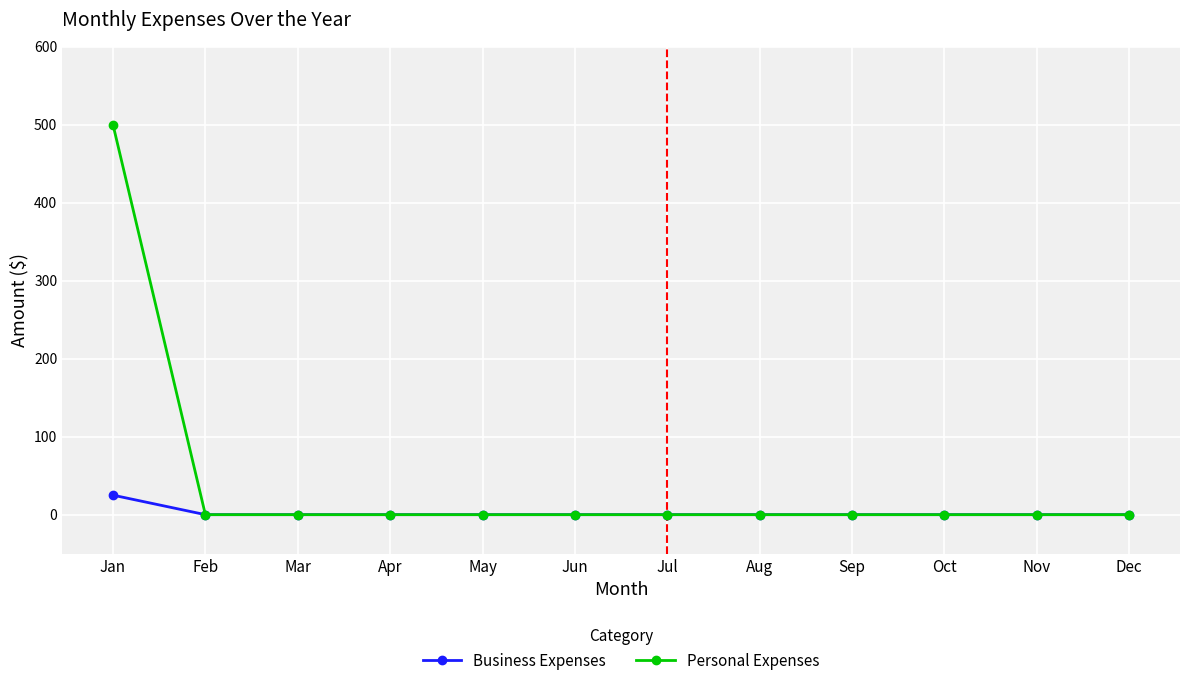

Reading left to right, list all the values displayed in this chart.

Business Expenses: 25	0	0	0	0	0	0	0	0	0	0	0
Personal Expenses: 500	0	0	0	0	0	0	0	0	0	0	0